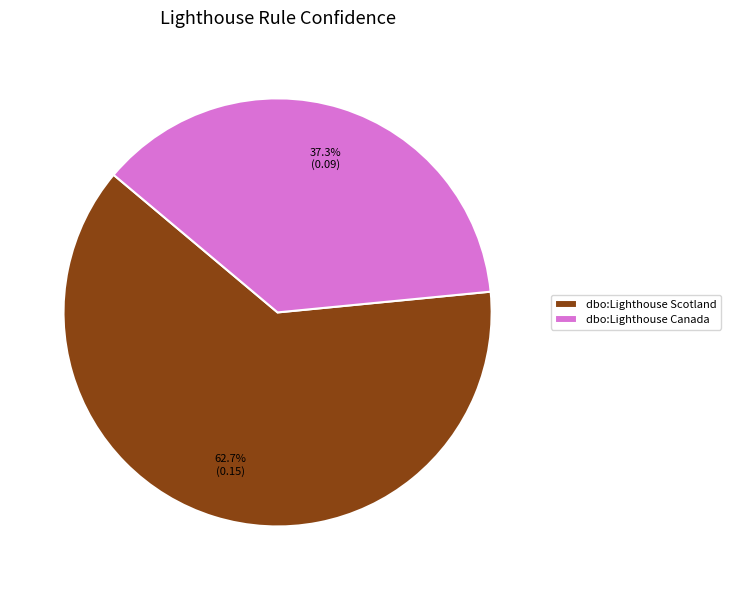

Rank the categories by value from lowest to highest.

dbo:Lighthouse Canada, dbo:Lighthouse Scotland